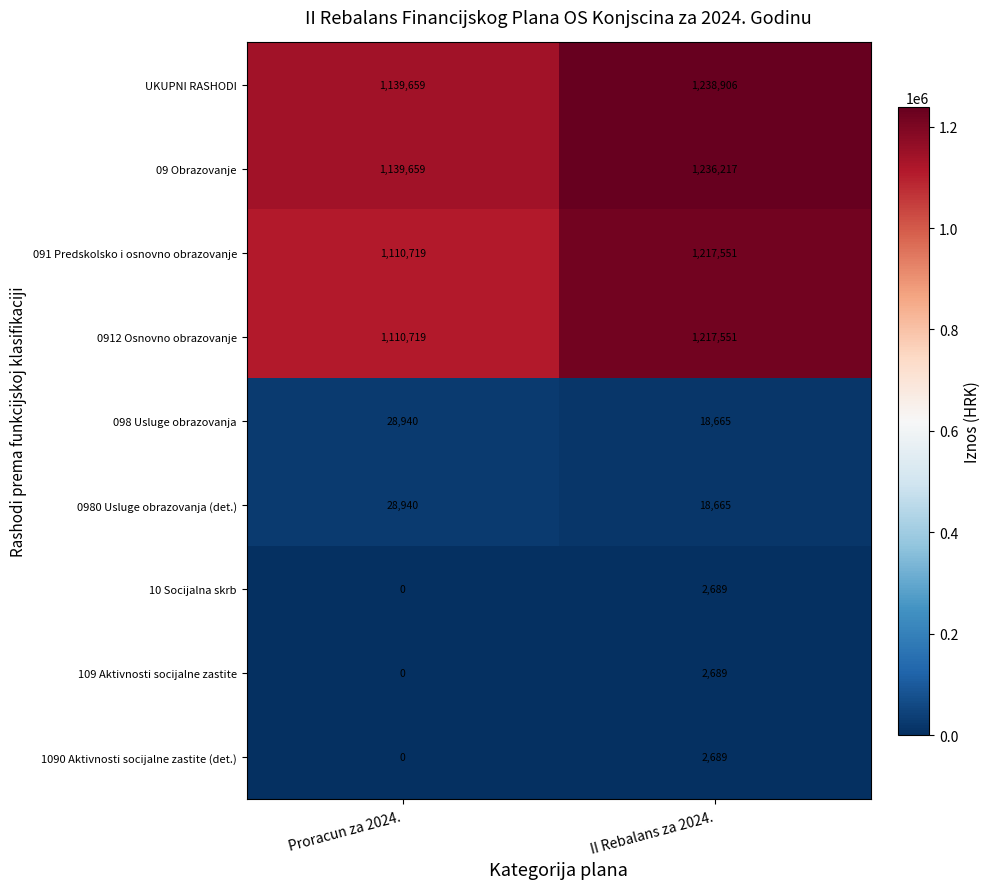

How many data points does each series have?

2